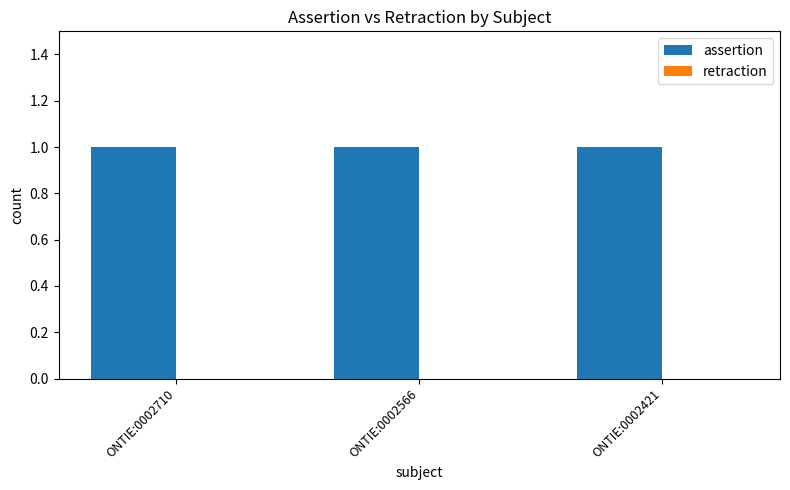

Reading right to left, transcribe all the data shown in this chart.

assertion: 1	1	1
retraction: 0	0	0